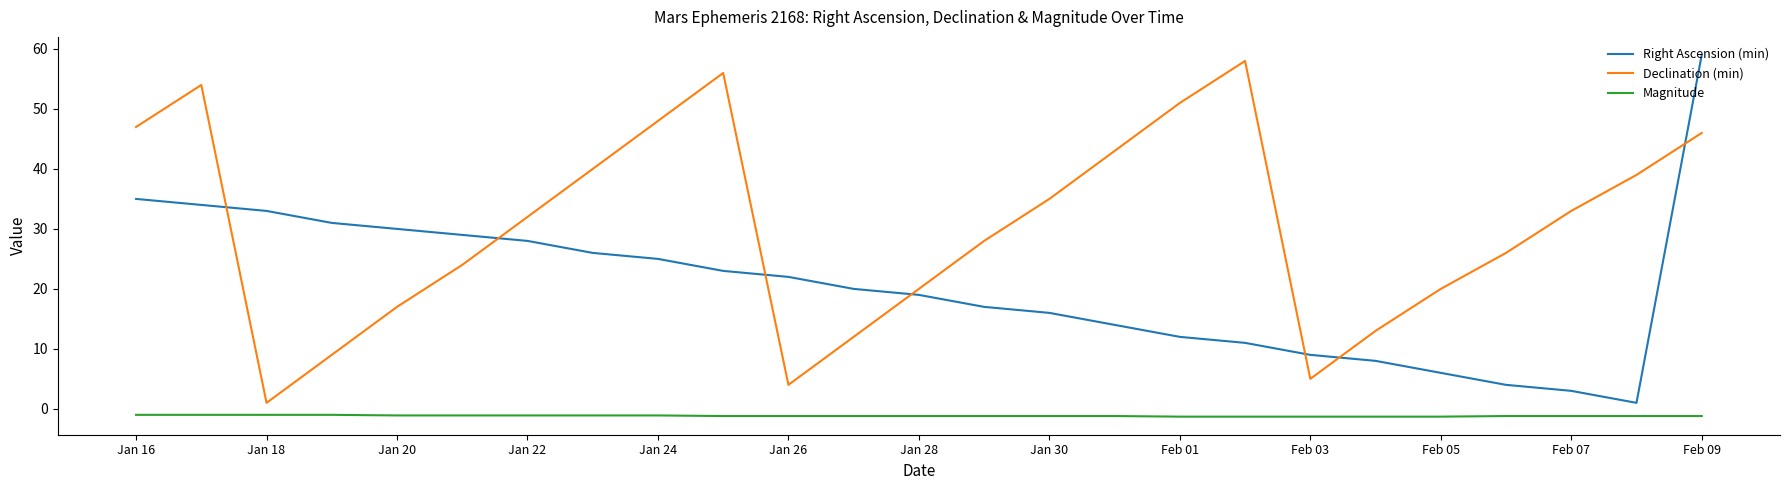

Which series has the largest total across all categories?

Declination (min)